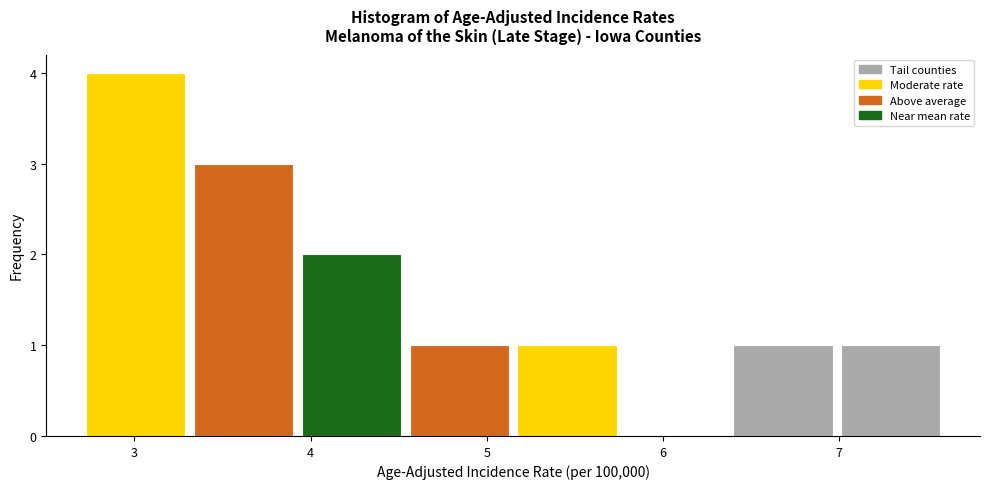

Reading left to right, transcribe this chart: for each bar, give the range it covers on the x-axis and its height. Neither the bar edges nor the heights are printed on the chart, so give them approximately, as read against the axes.

2.7 to 3.3: 4
3.3 to 3.9: 3
3.9 to 4.5: 2
4.5 to 5.2: 1
5.2 to 5.8: 1
5.8 to 6.4: 0
6.4 to 7.0: 1
7.0 to 7.6: 1